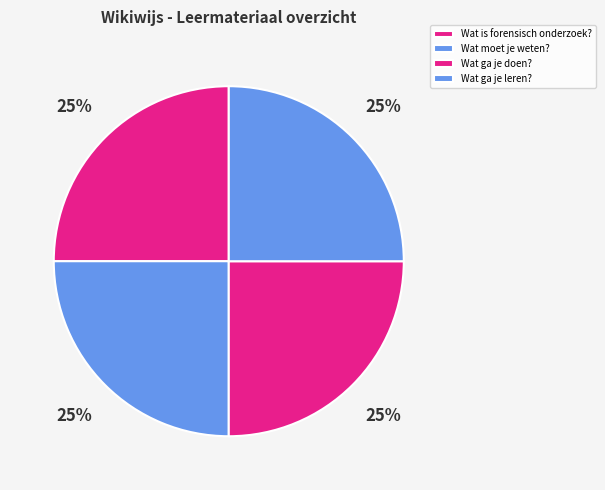

Is there any slice that represents more than half of the pie?

No